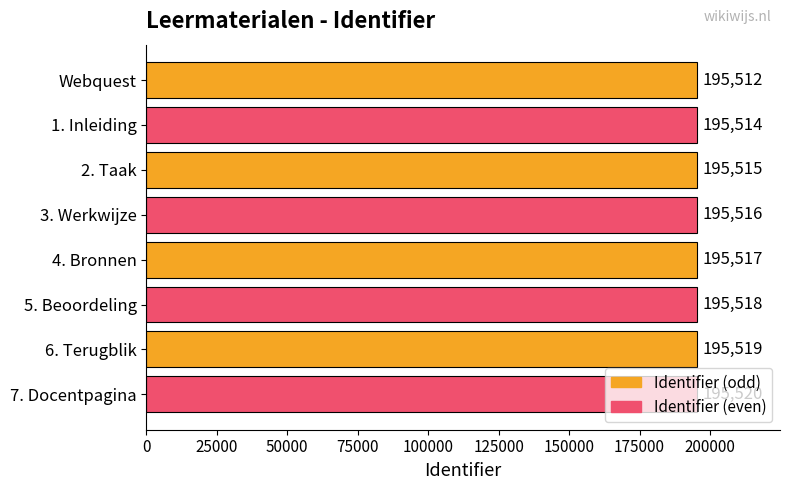

What is the average value?

195516